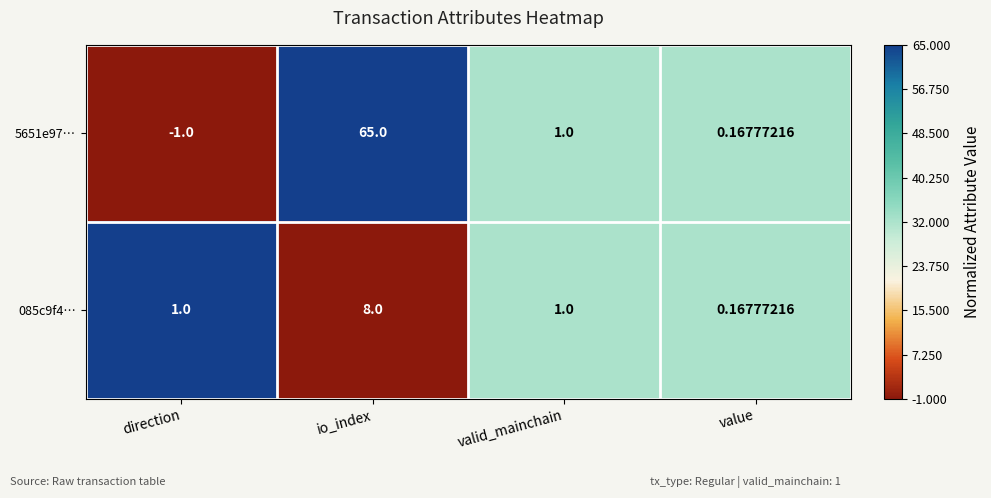

At which category does the chart reach its peak across all series?

io_index